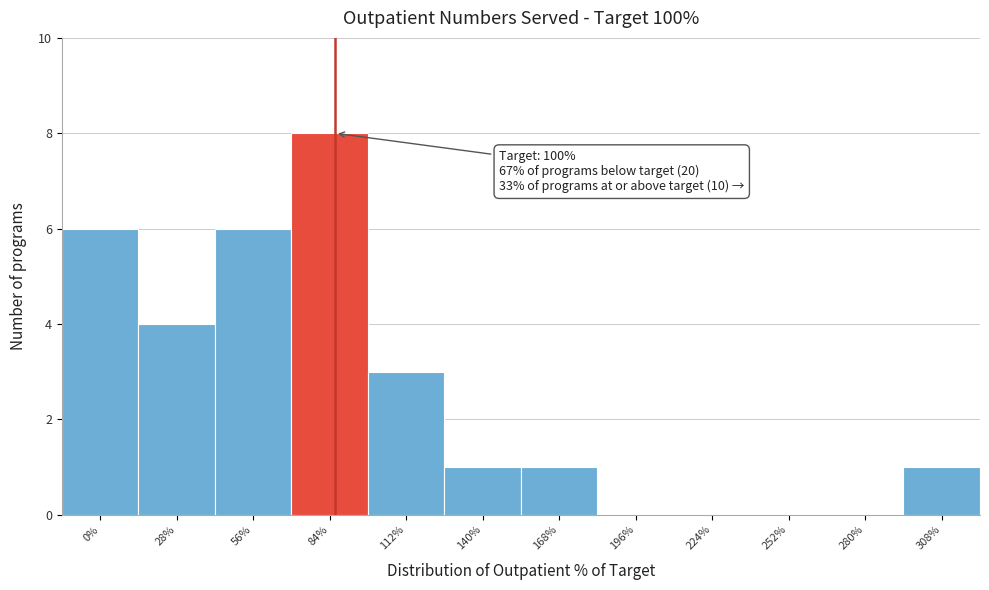

Reading left to right, extract all data points from this chart.

0%=6	28%=4	56%=6	84%=8	112%=3	140%=1	168%=1	196%=0	224%=0	252%=0	280%=0	308%=1